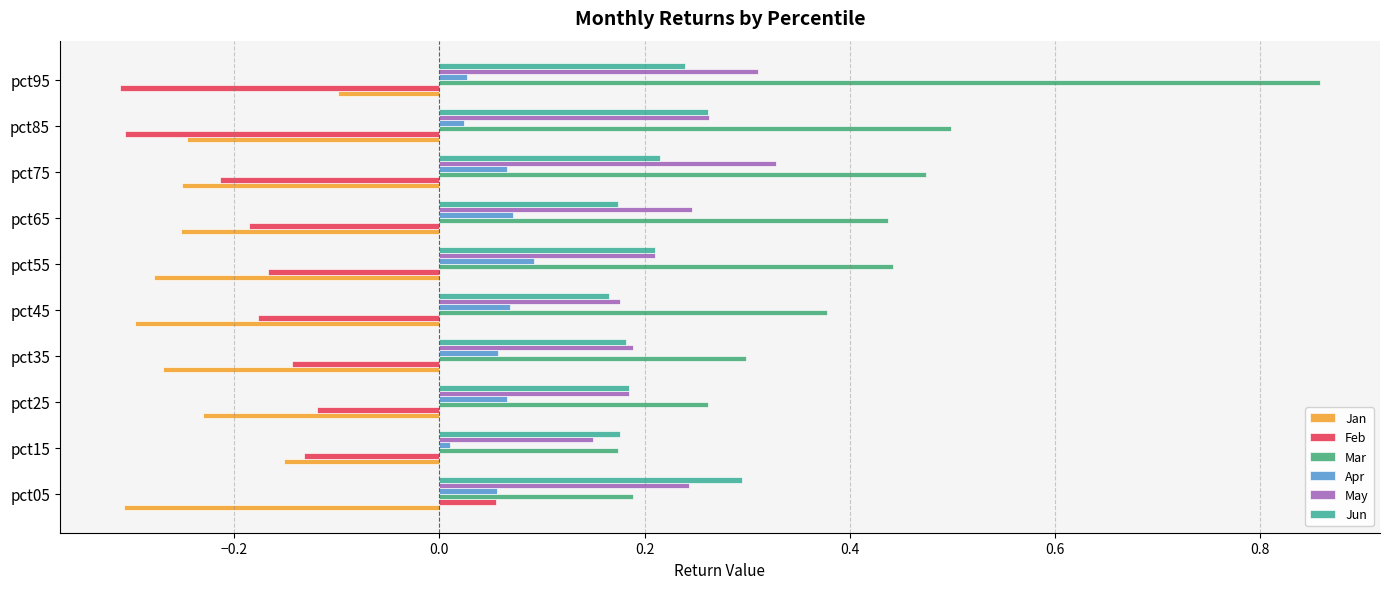

Which category has the highest value across all series?

pct95